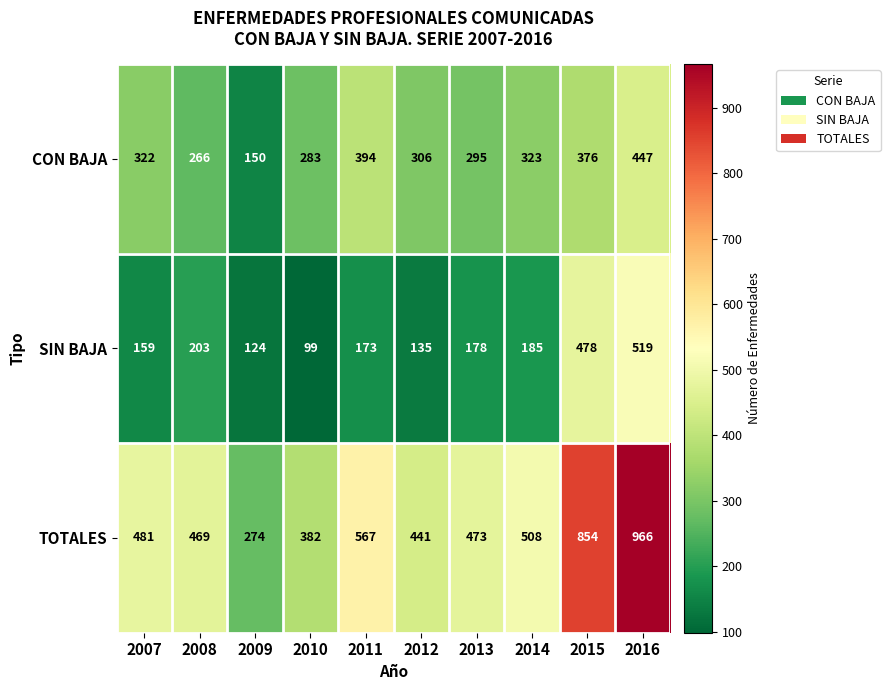

Count the number of data series in this chart.

3